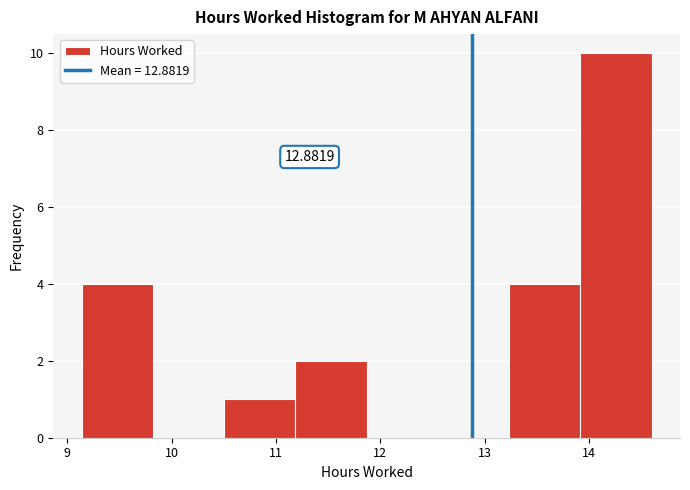

Which range on the x-axis has the tallest bar?

13.9 to 14.6